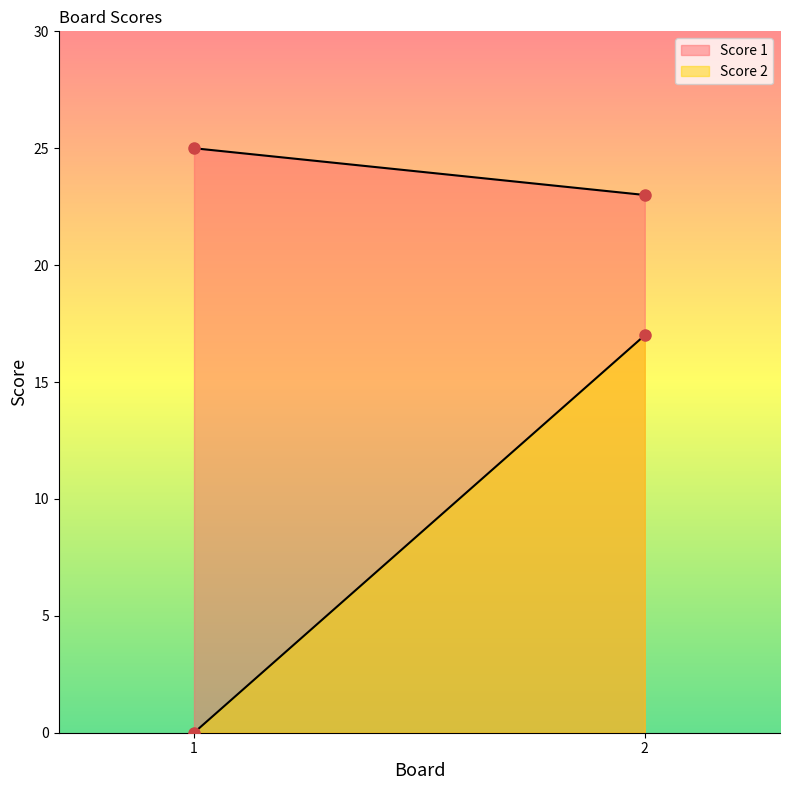

What is the value of the Score 2 point at the 2nd from the left?

17